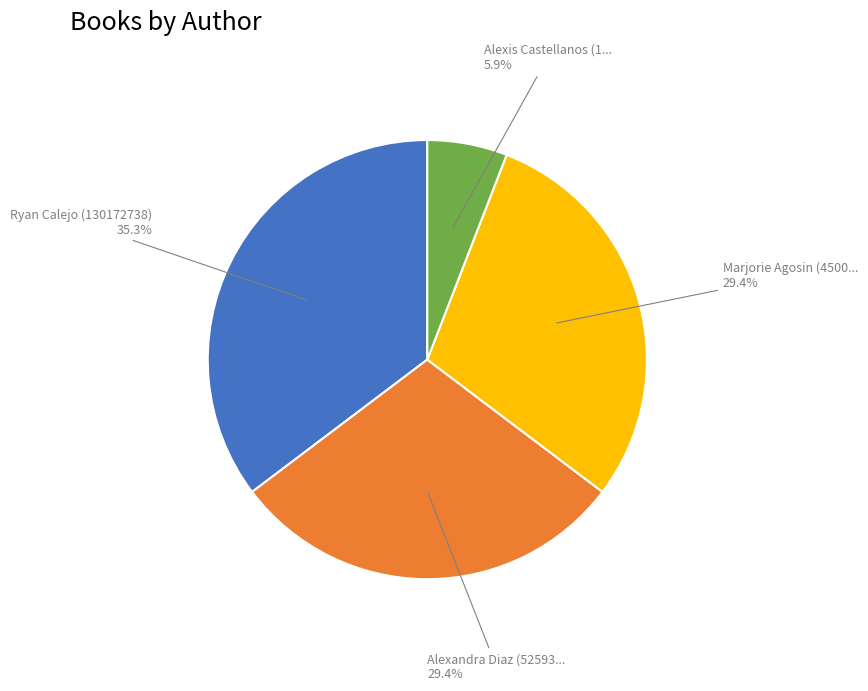

Is there any slice that represents more than half of the pie?

No